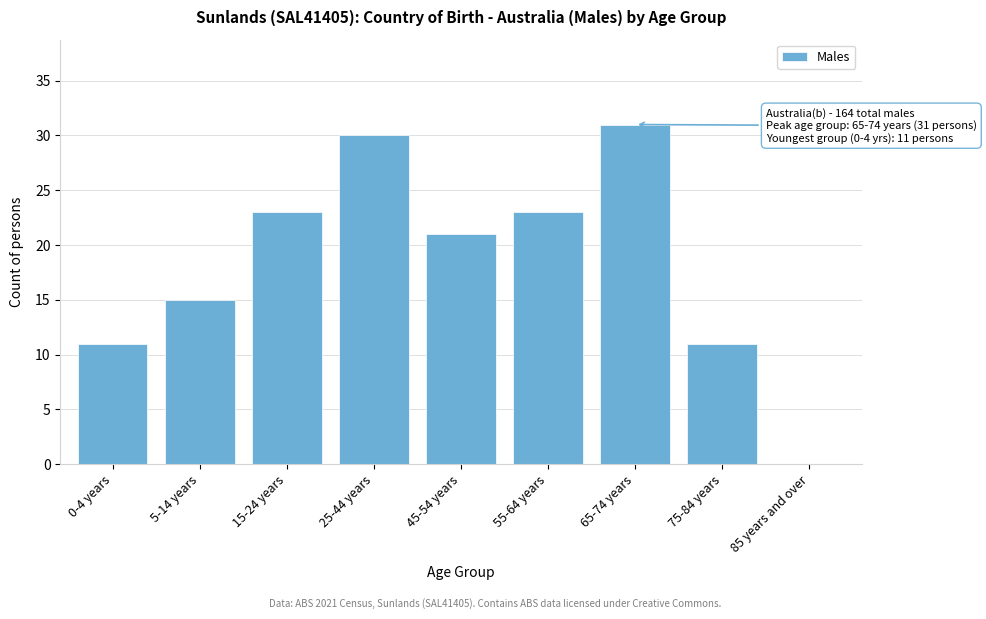

Reading right to left, extract all data points from this chart.

85 years and over=0	75-84 years=11	65-74 years=31	55-64 years=23	45-54 years=21	25-44 years=30	15-24 years=23	5-14 years=15	0-4 years=11